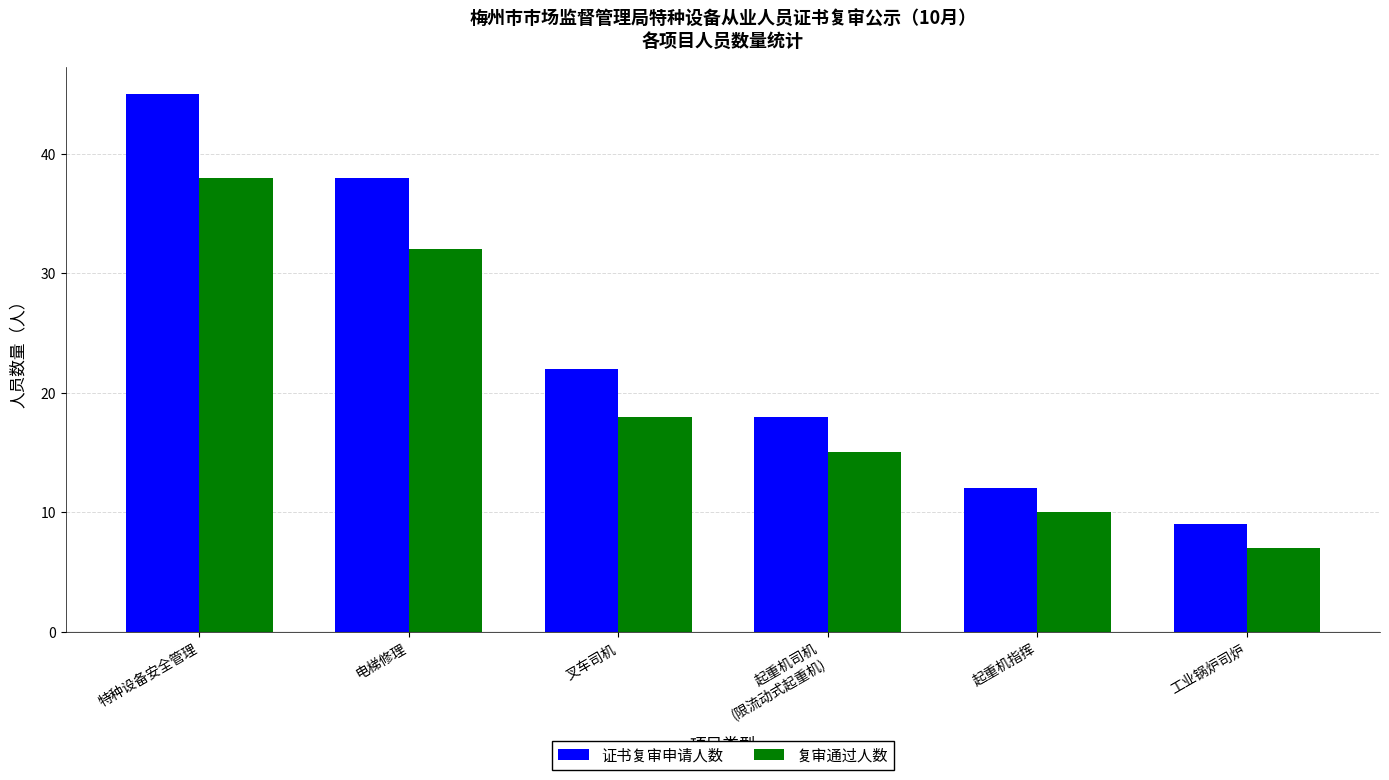

Read the 复审通过人数 value at 工业锅炉司炉, to the nearest 10.

10